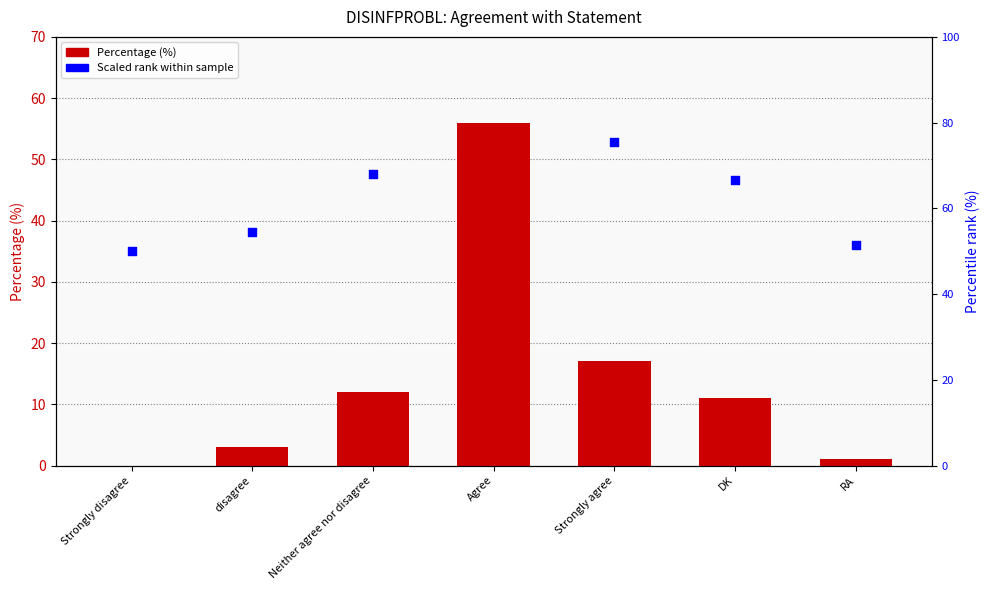

At how many categories does at least one series exceed 27?

7